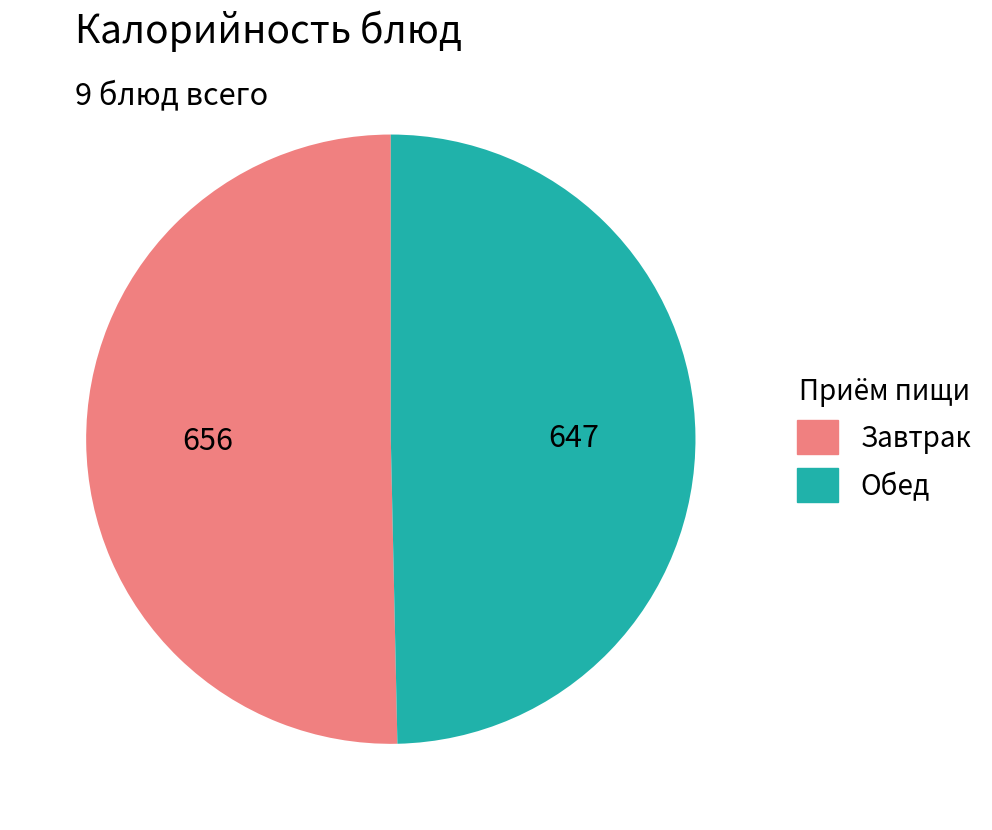

Is there any slice that represents more than half of the pie?

Yes